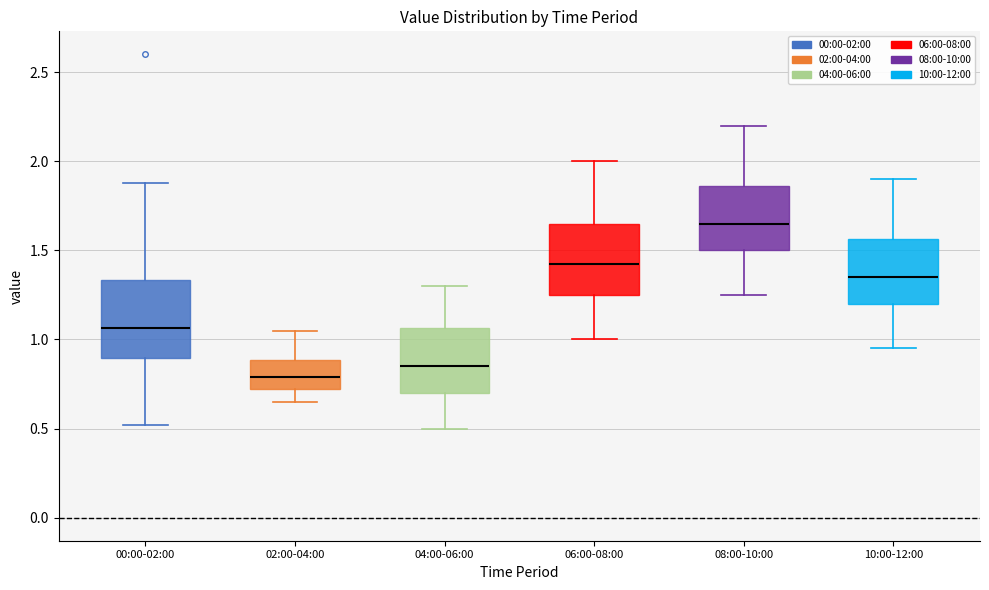

Which box's median line is the lowest?

02:00-04:00